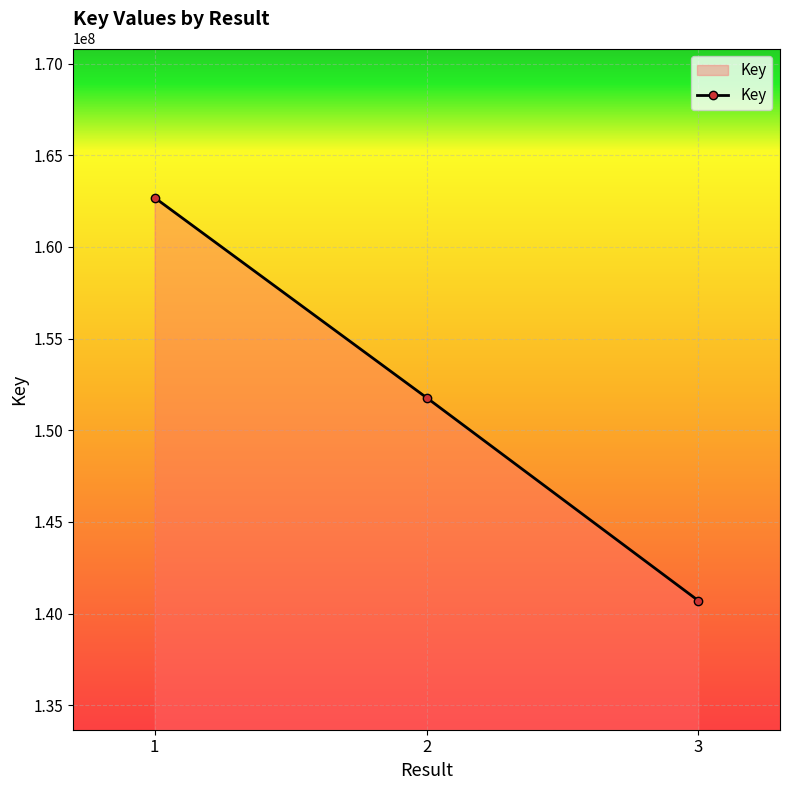

What is the difference between the values at 3 and 1?

21984288